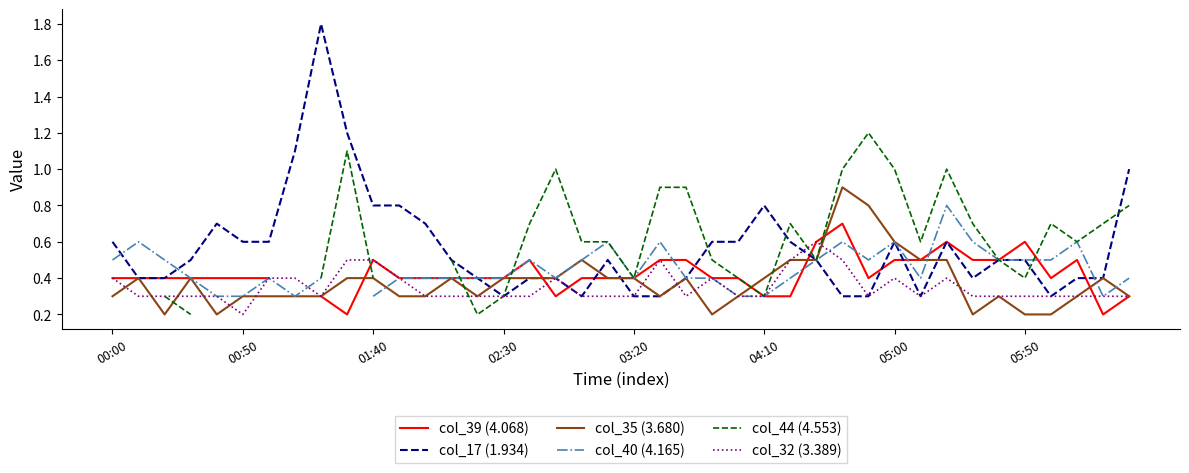

How many interior local peaks does the col_17 (1.934) series have?

6